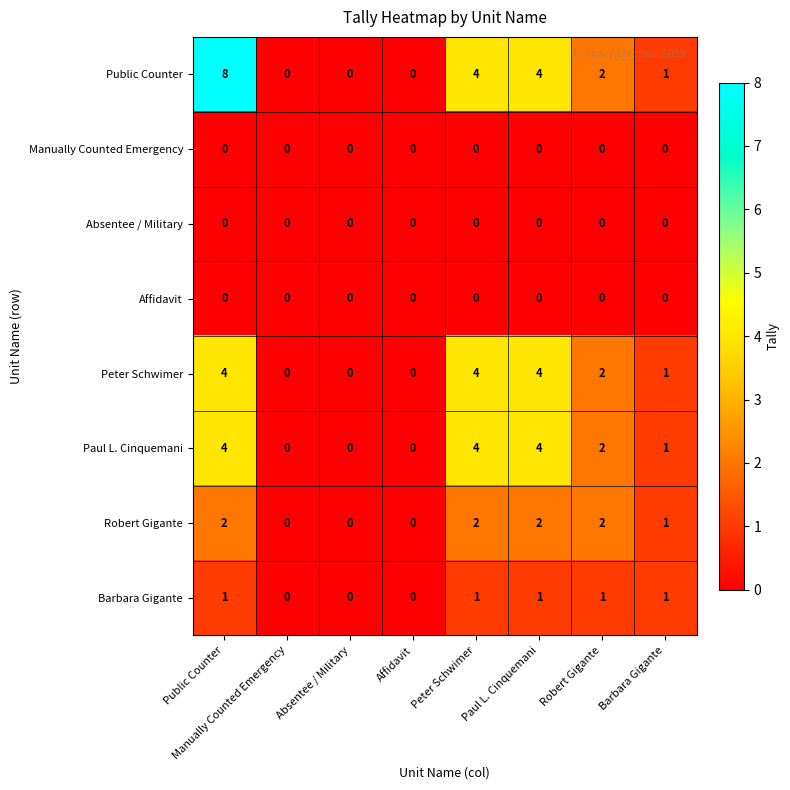

True or false: Peter Schwimer has a value of 4 at Paul L. Cinquemani.

True